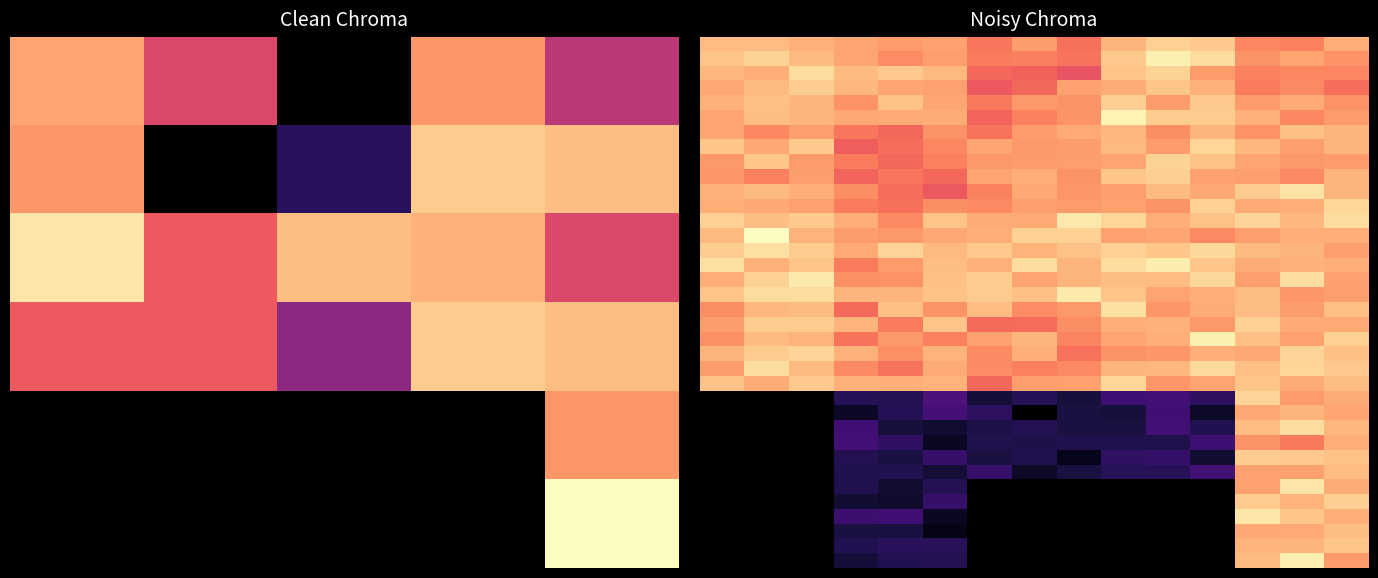

At which category is the sum across all series the highest?

13